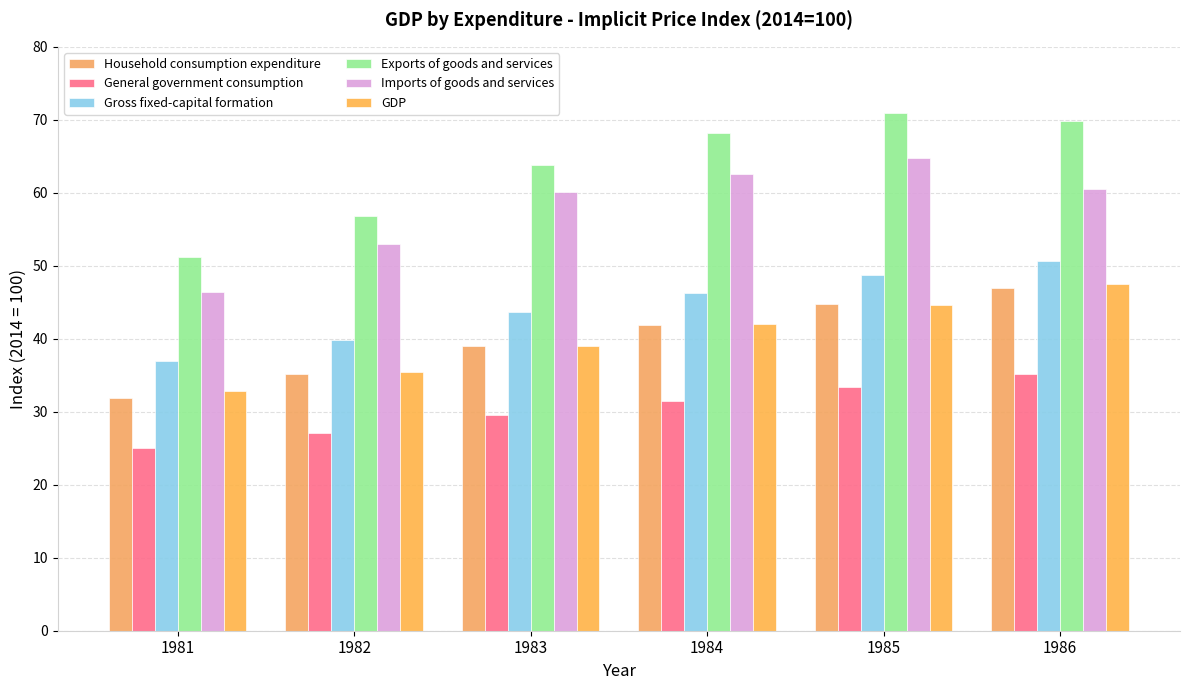

Which category has the lowest value in the Household consumption expenditure series?

1981